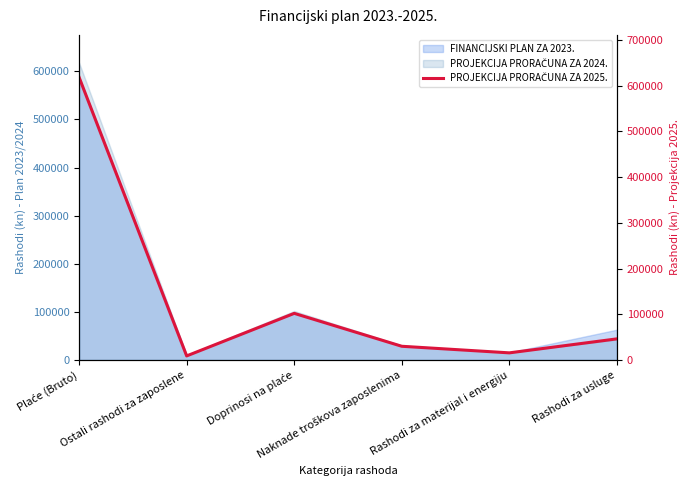

What value does the data have at Rashodi za usluge, to the nearest 100?

46200